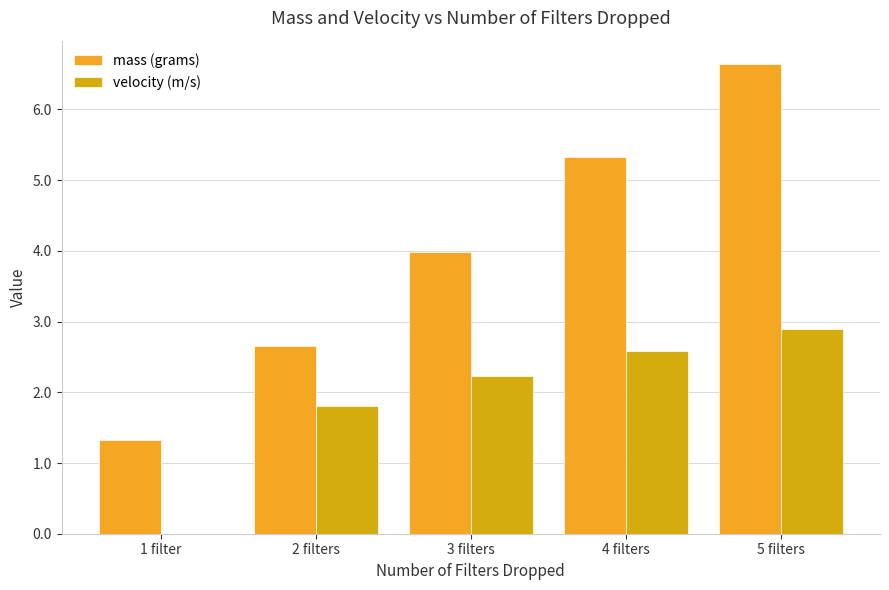

What is the sum of the velocity (m/s) values at 3 filters and 1 filter?

2.2